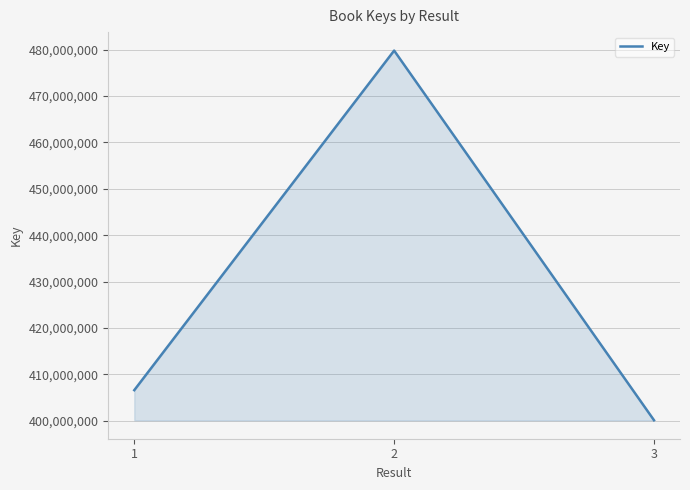

Does the chart display data point markers on the line(s)?

No